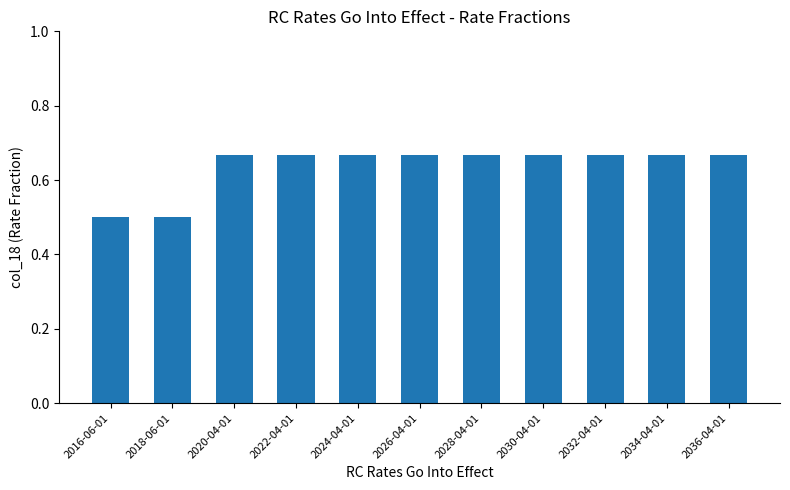

What is the smallest value displayed?

0.5